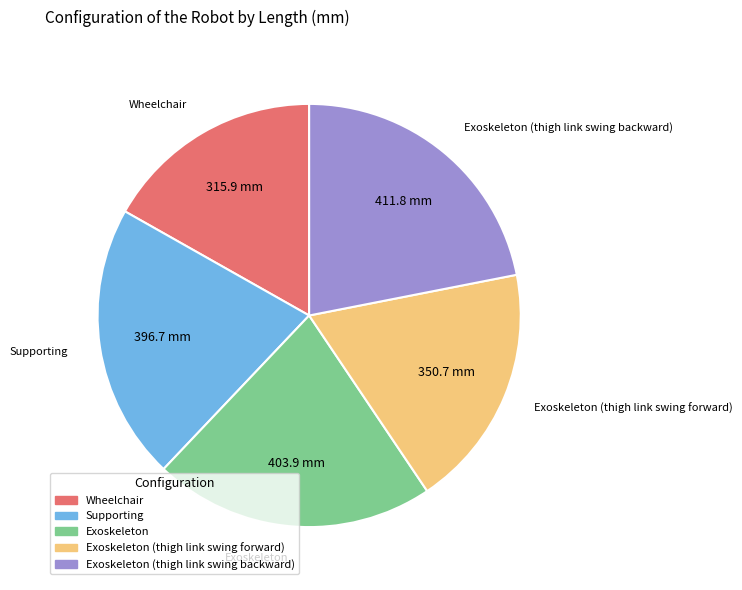

Is it true that Wheelchair is 7% of the pie?

False